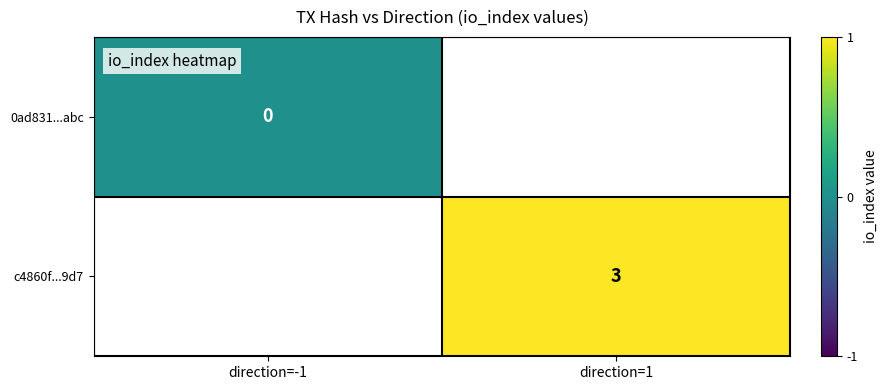

At how many categories does at least one series exceed 1?

1